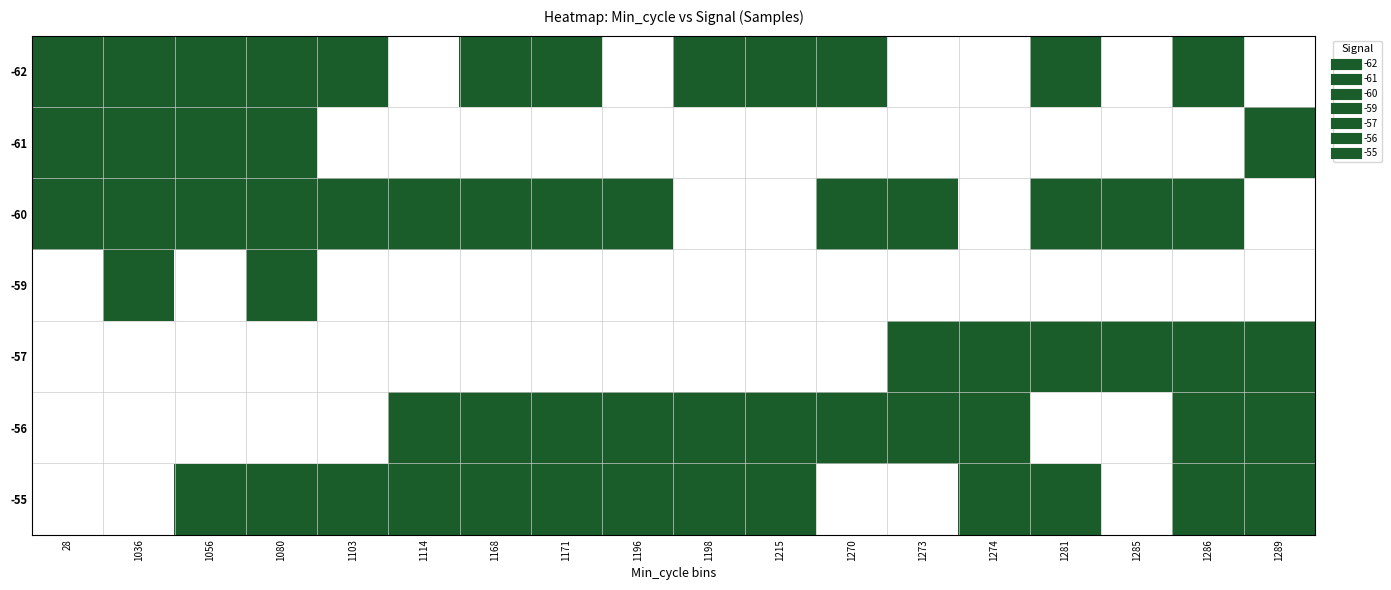

Rank the series at 1056 from lowest to highest value.

-59, -57, -56, -62, -61, -60, -55